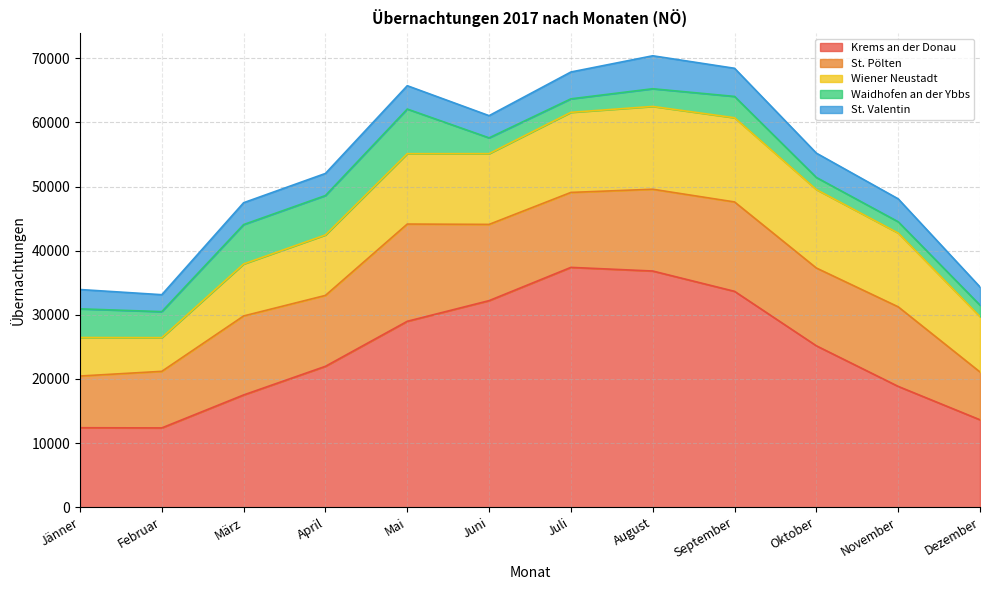

Does the chart display data point markers on the line(s)?

No